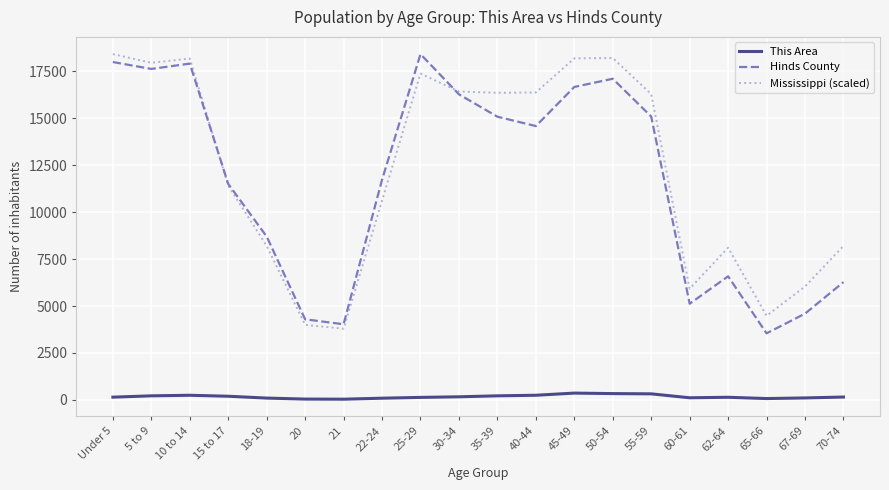

Between 18-19 and 20, which series saw the biggest shift?

Hinds County